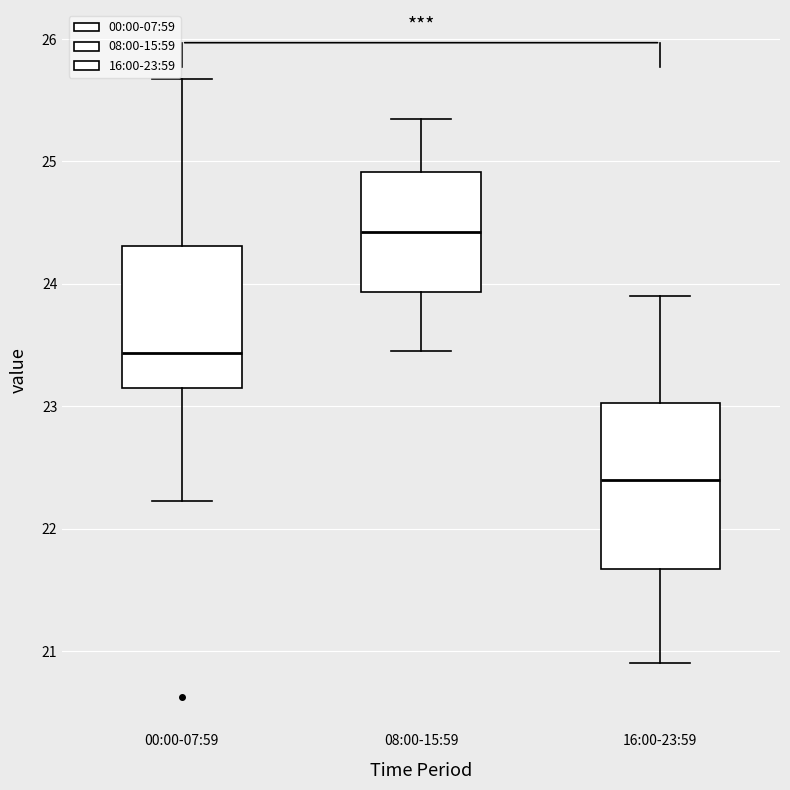

Where does the upper whisker of the box for 00:00-07:59 end on the y-axis? The values are not printed on the chart, so give them approximately, as read against the axis.

25.7